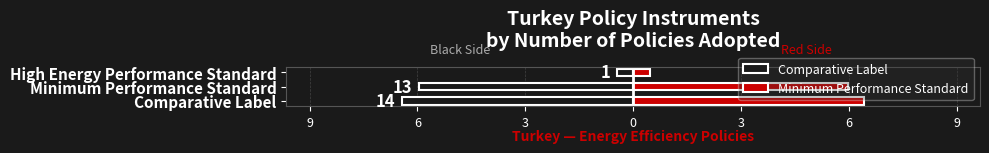

Reading left to right, what are all the values shown in this chart?

Comparative Label: -7.0	-6.5	-0.5
Minimum Performance Standard: 7.0	6.5	0.5